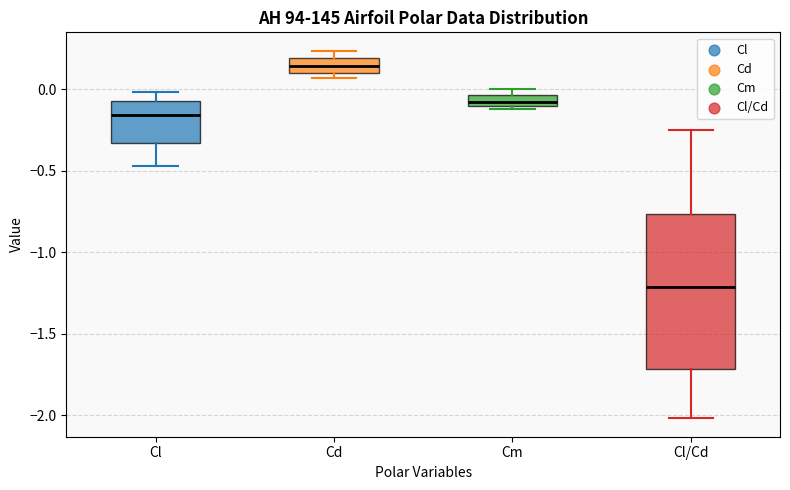

Which box's median line is the lowest?

Cl/Cd